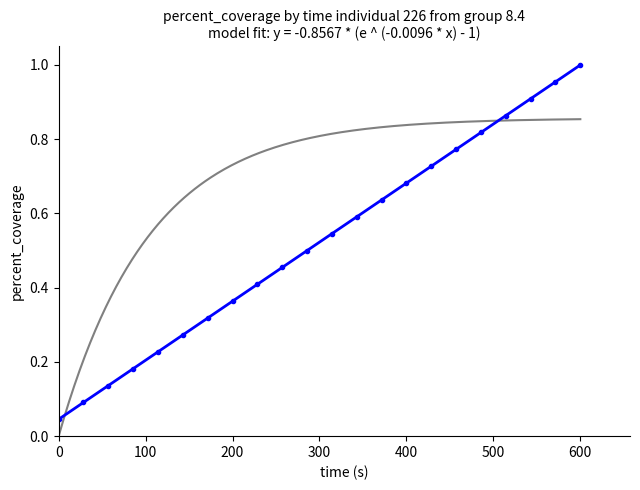

Reading left to right, list all the values displayed in this chart.

0.0	0.1	0.1	0.2	0.2	0.3	0.3	0.4	0.4	0.5	0.5	0.5	0.6	0.6	0.7	0.7	0.8	0.8	0.9	0.9	1.0	1.0